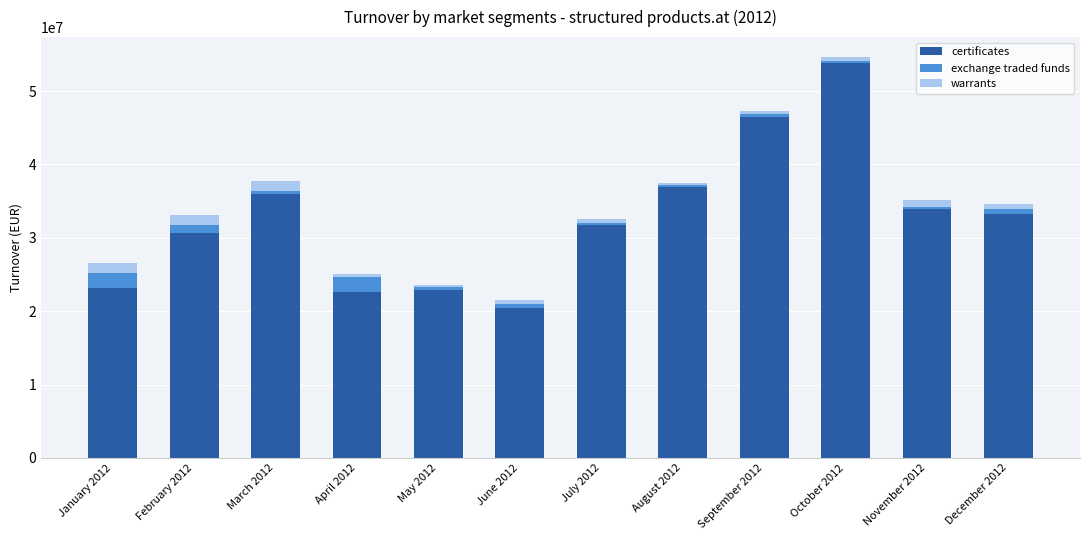

At which category is the sum across all series the highest?

October 2012